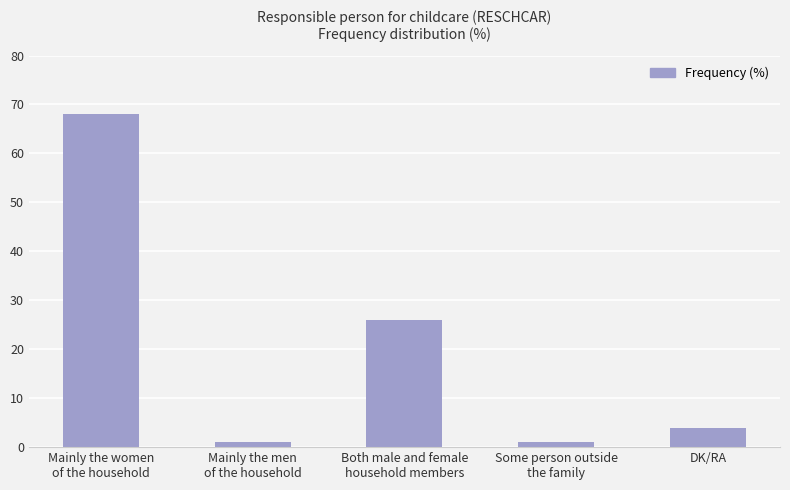

How many values are below 4?

2